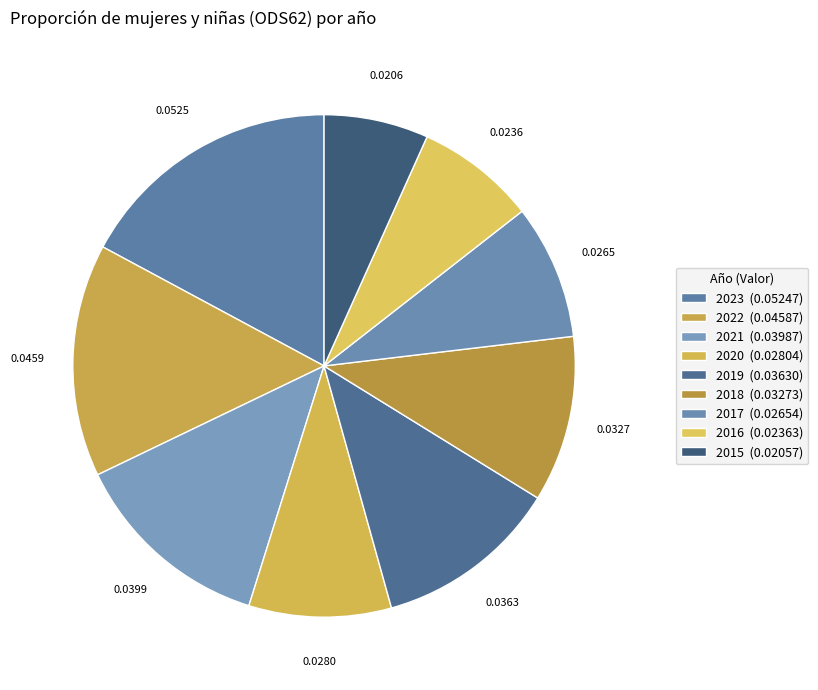

How many segments does this pie chart have?

9